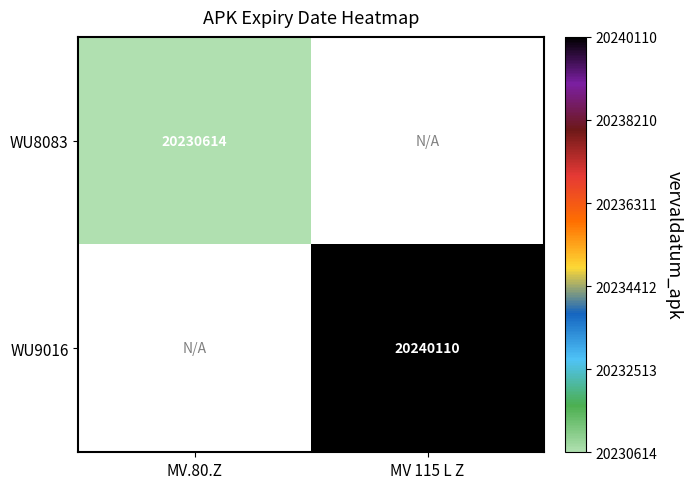

Is it true that WU9016 equals 12240137 at MV 115 L Z?

False